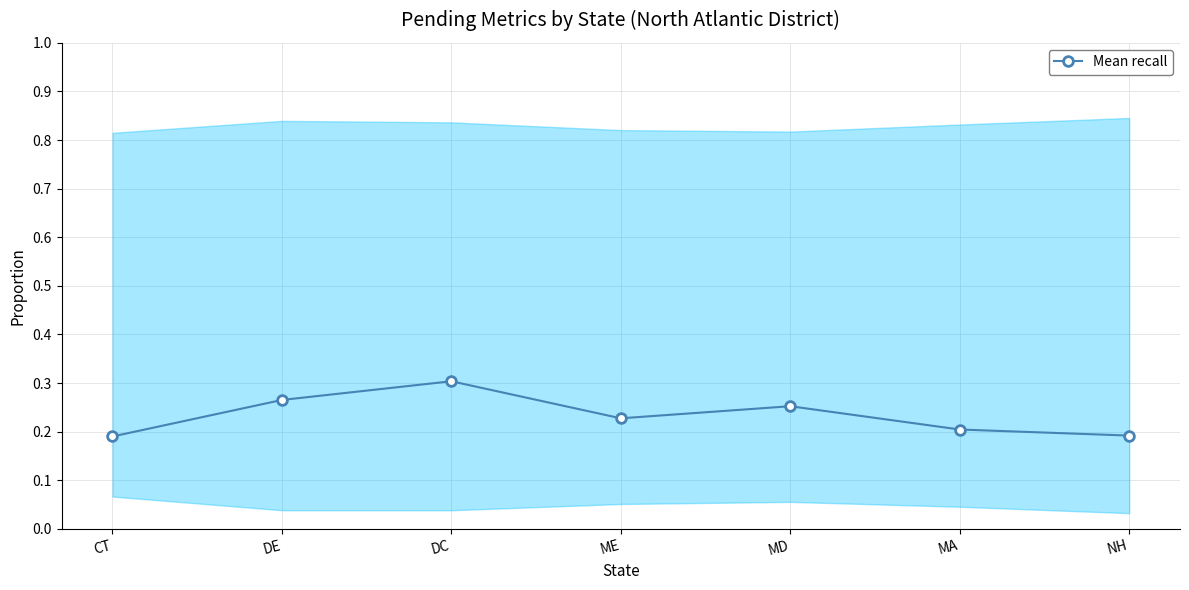

What is the sum of the values at MD and NH?

0.4